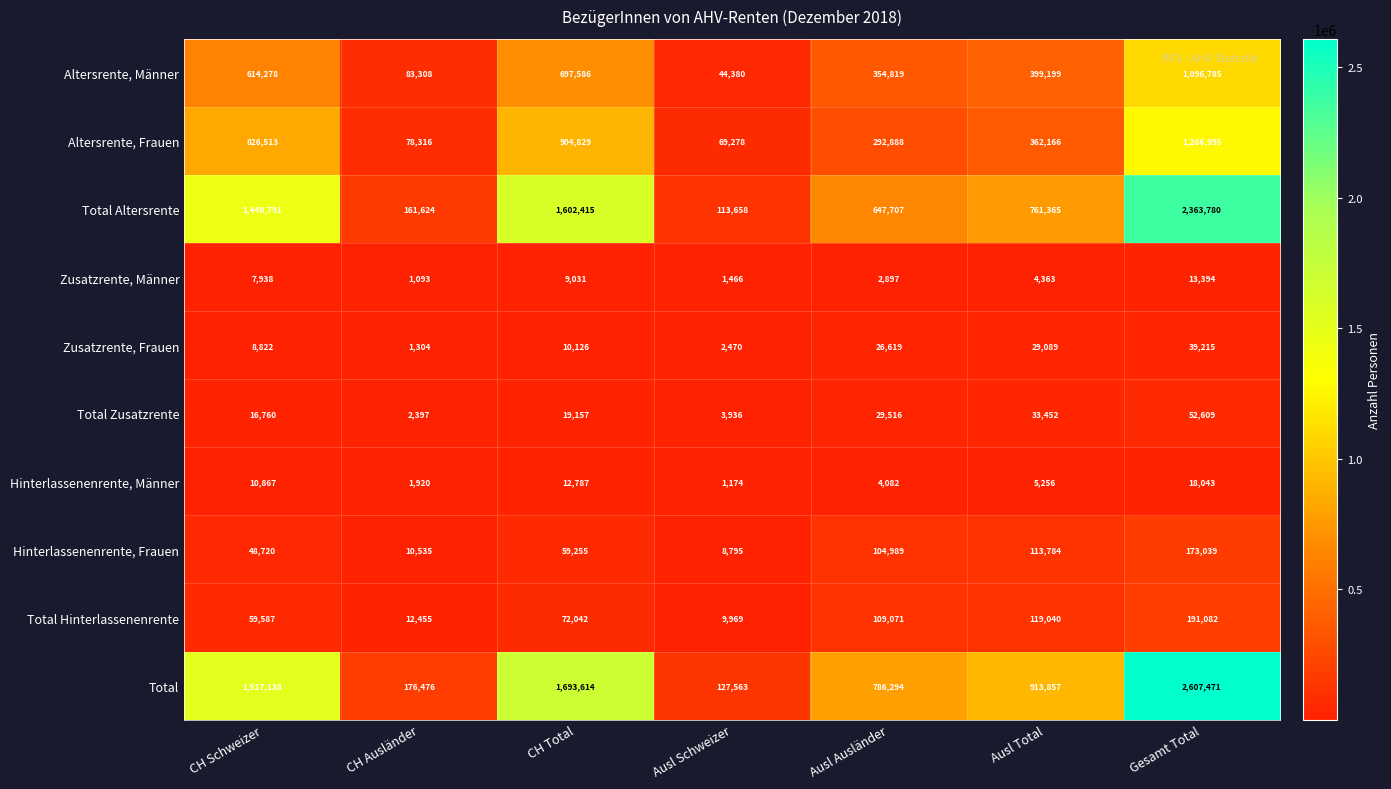

What is the difference between the second highest and minimum values in the Altersrente, Männer series?

653206